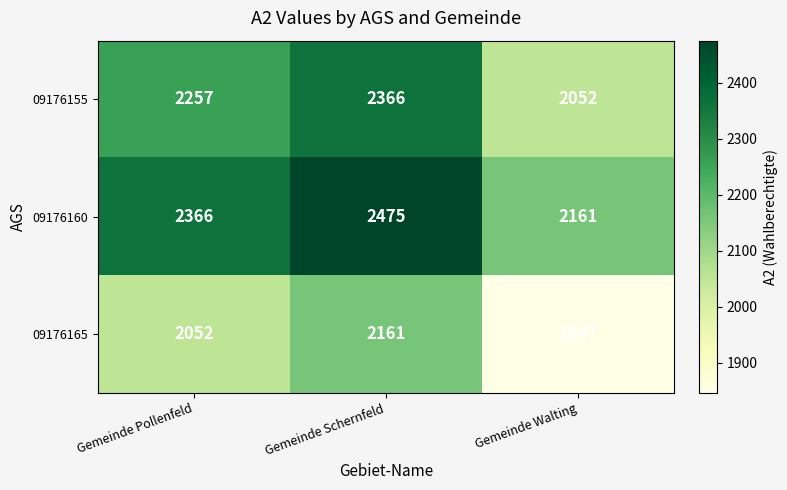

Reading left to right, transcribe all the data shown in this chart.

09176155: 2257	2366	2052
09176160: 2366	2475	2161
09176165: 2052	2161	1847